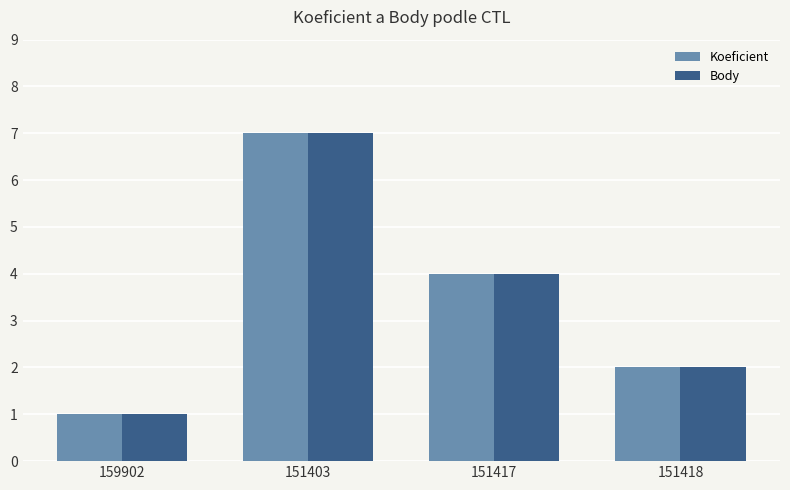

What is the average value of the Body series?

4